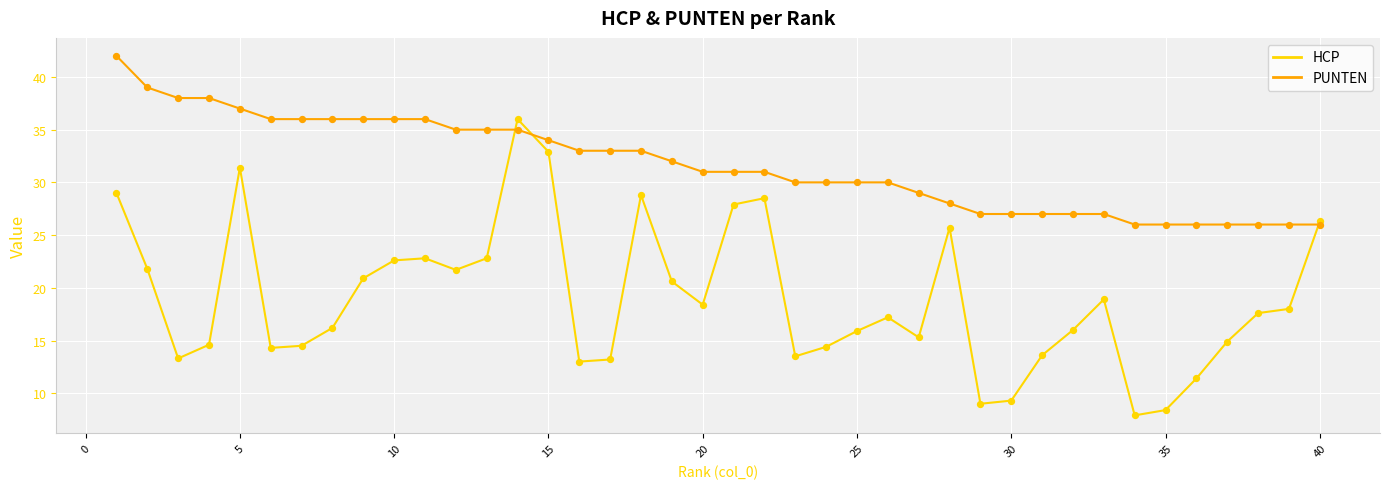

Which series has the largest range (max minus min)?

HCP